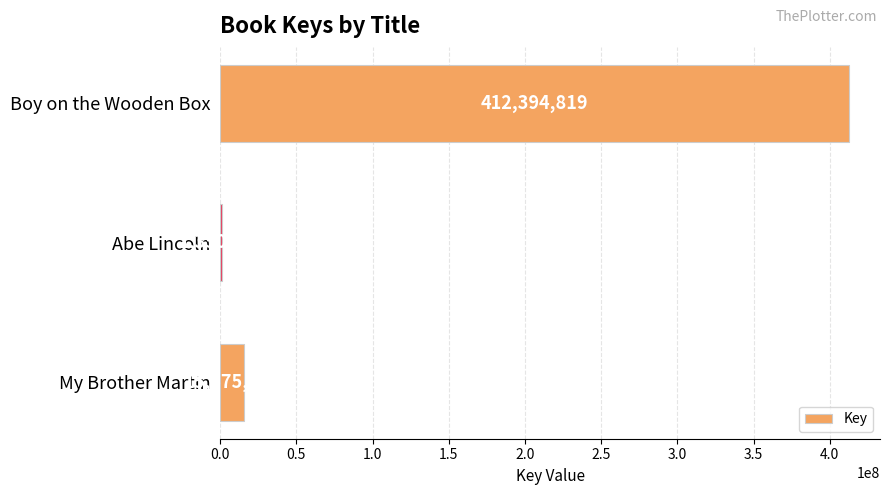

Where is the data nearest to the value 206872423?

My Brother Martin